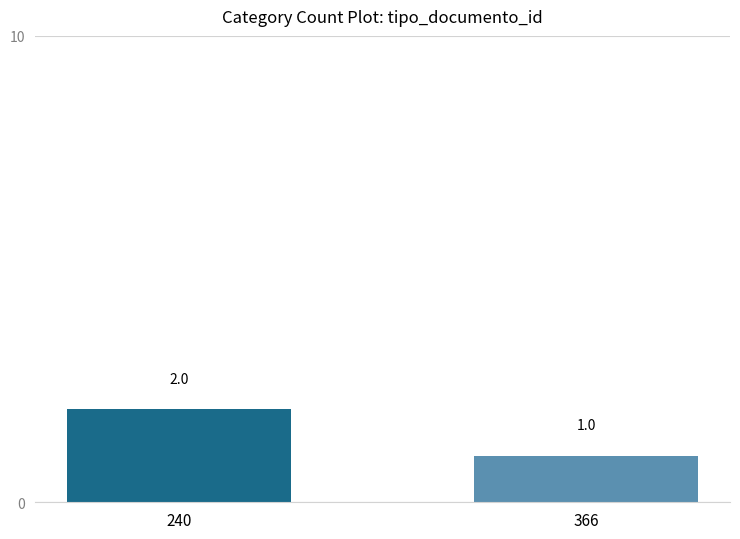

How many values are below 2?

1